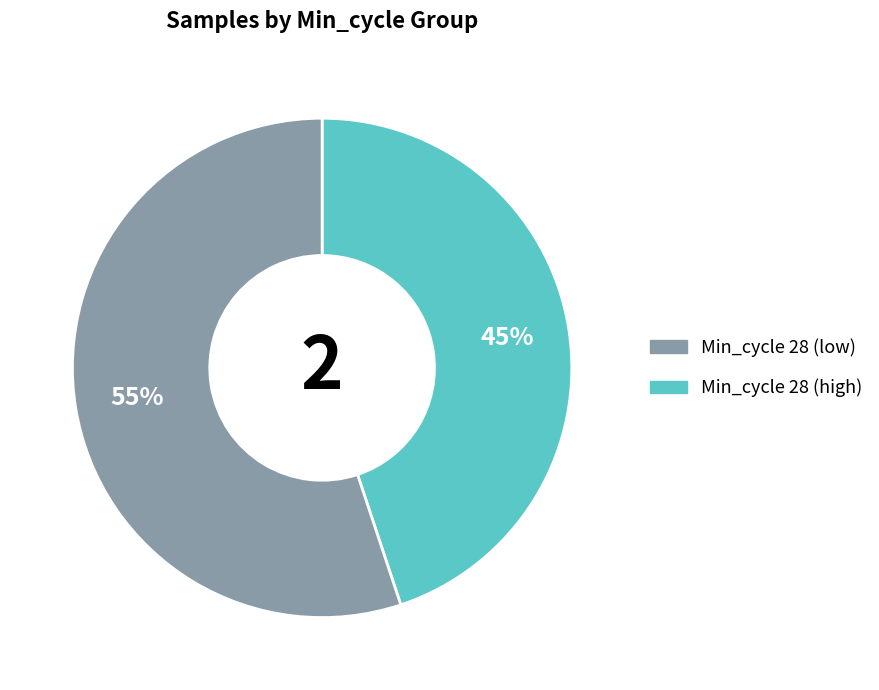

To the nearest percent, what is the average slice percentage?

50%